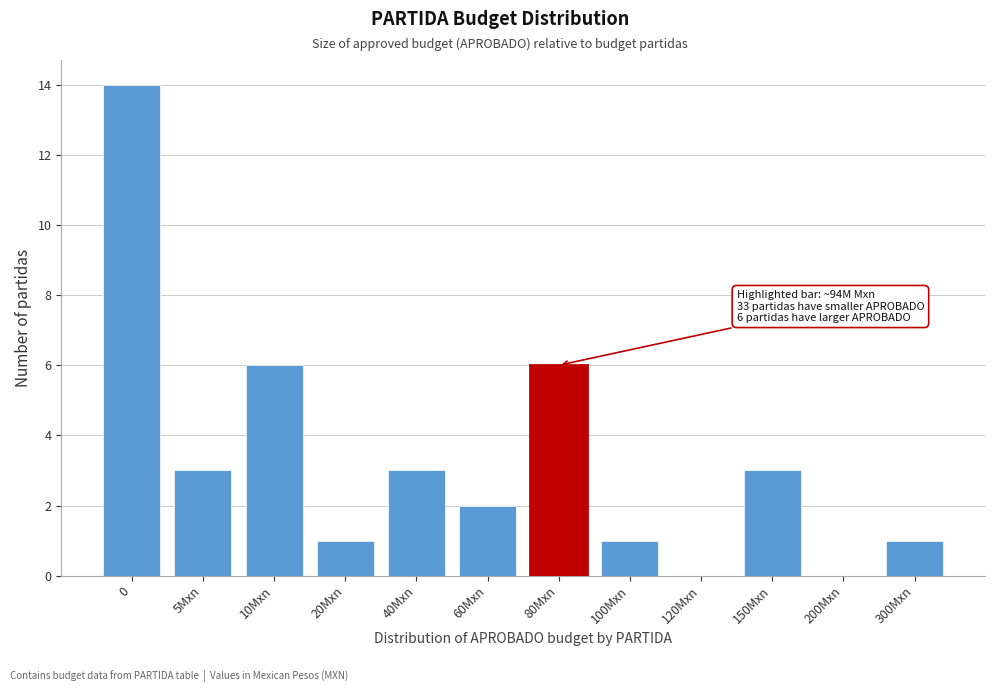

Reading left to right, list all the values displayed in this chart.

0=14	5Mxn=3	10Mxn=6	20Mxn=1	40Mxn=3	60Mxn=2	80Mxn=6	100Mxn=1	120Mxn=0	150Mxn=3	200Mxn=0	300Mxn=1